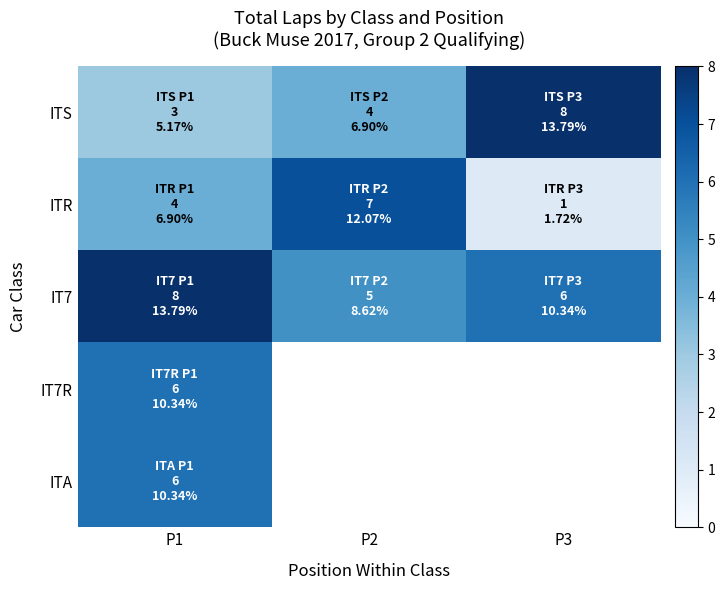

What is the minimum value for IT7?

5.0